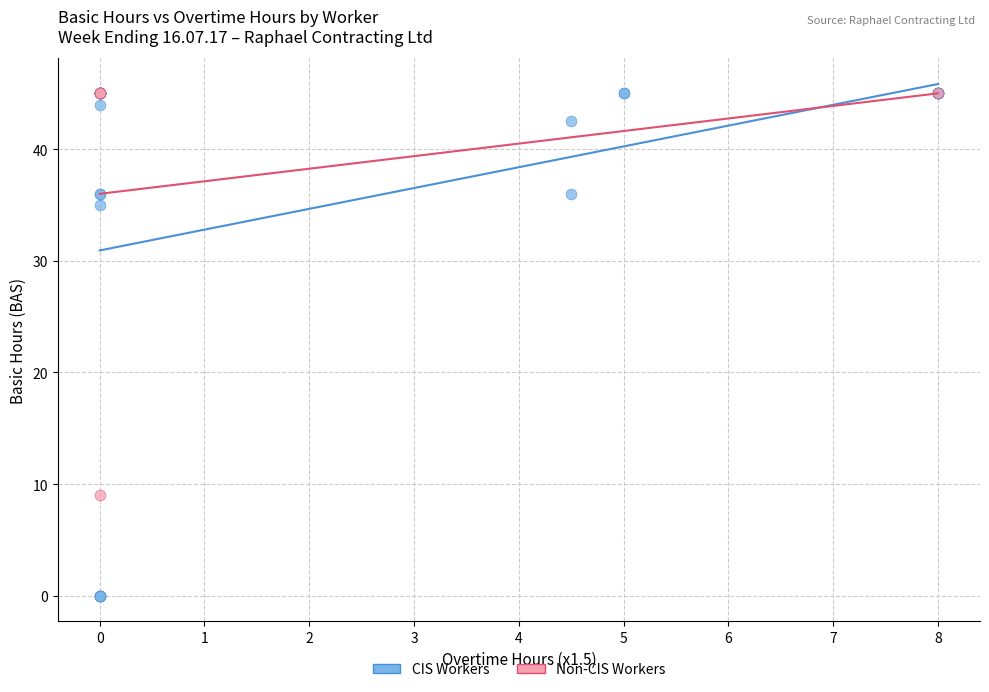

Which series has the widest spread of Y values?

CIS Workers